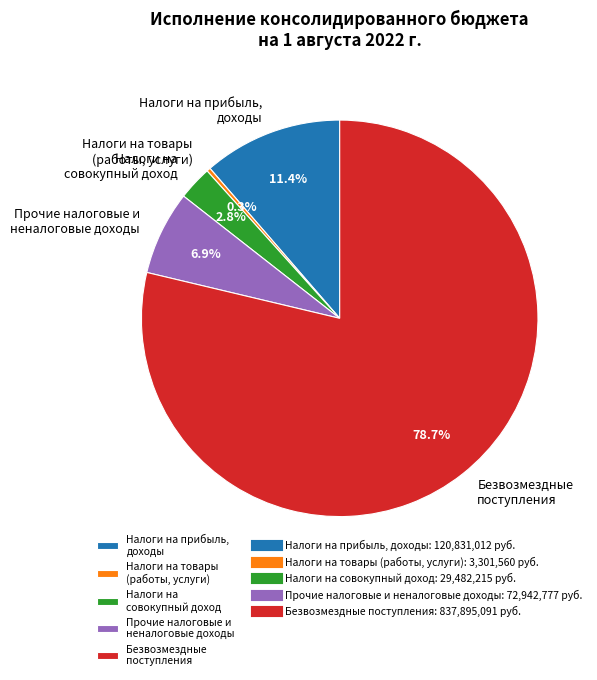

What is the smallest slice in the pie chart?

Налоги на товары (работы, услуги)